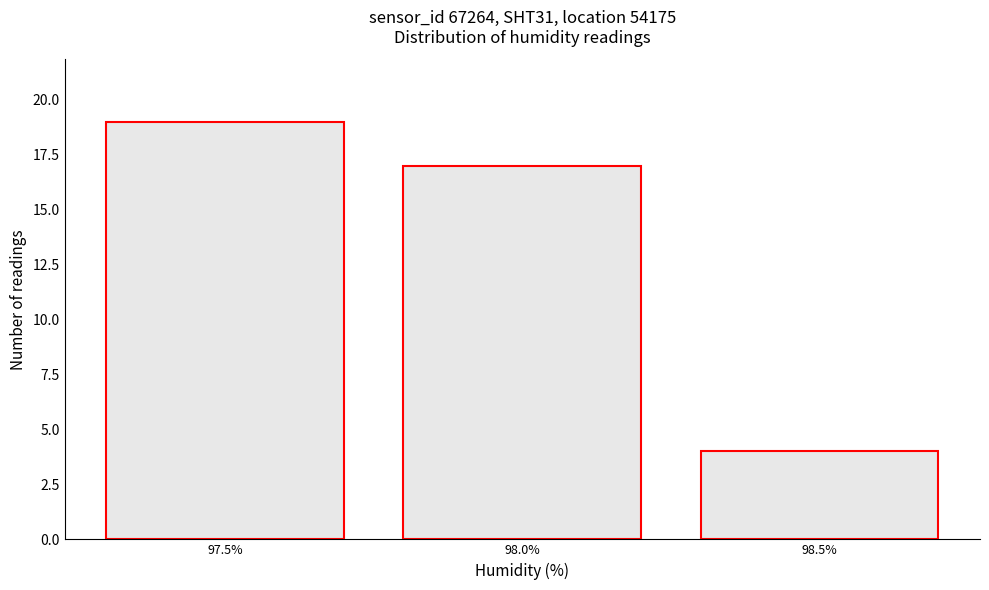

Reading left to right, transcribe all the data shown in this chart.

19	17	4